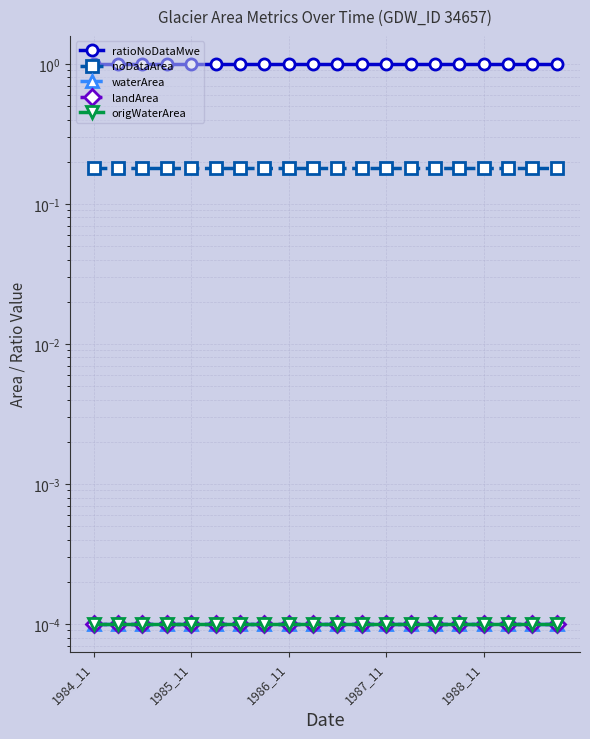

The value of waterArea at 10 is 0.0. True or false?

True